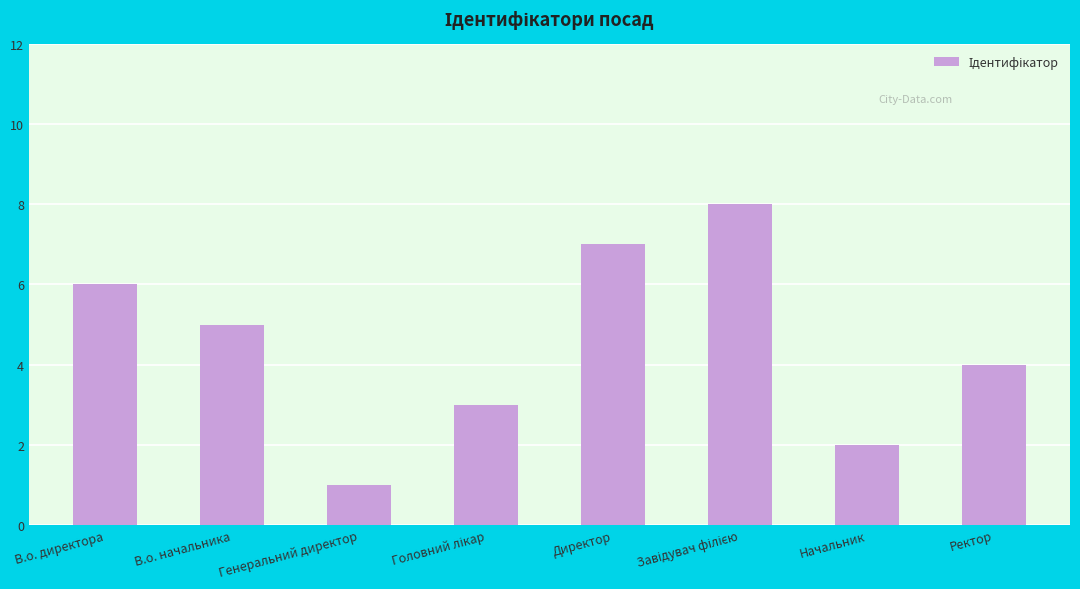

The value at В.о. начальника is 5. True or false?

True